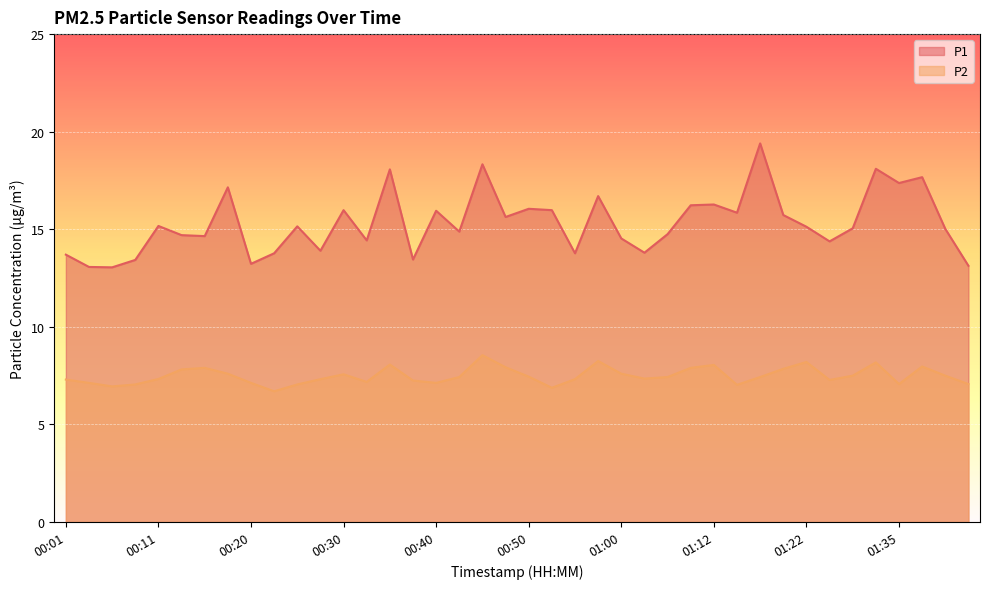

At 01:22, list the series in order from smallest to largest.

P2, P1